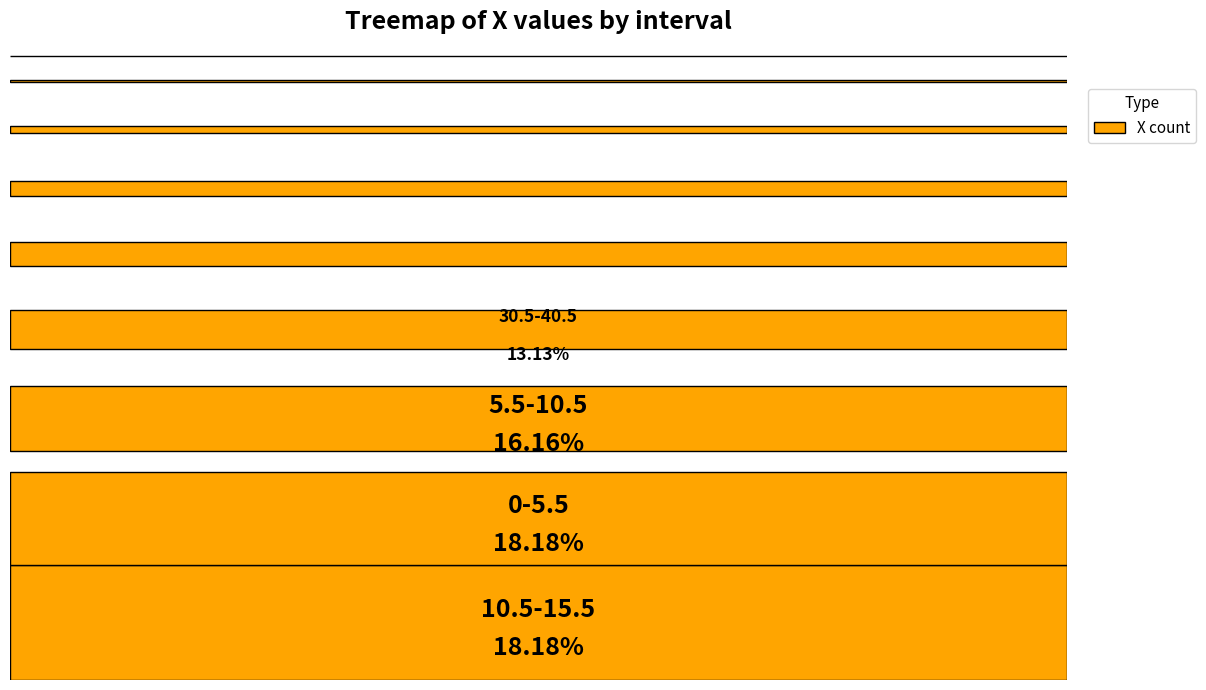

Which category has the biggest portion of the pie?

0-5.5